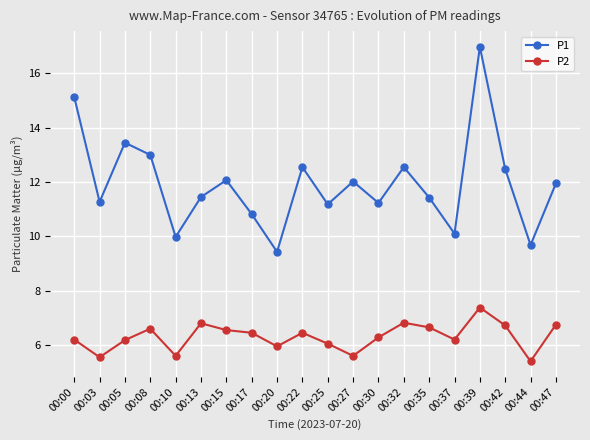

How many series are shown in this chart?

2